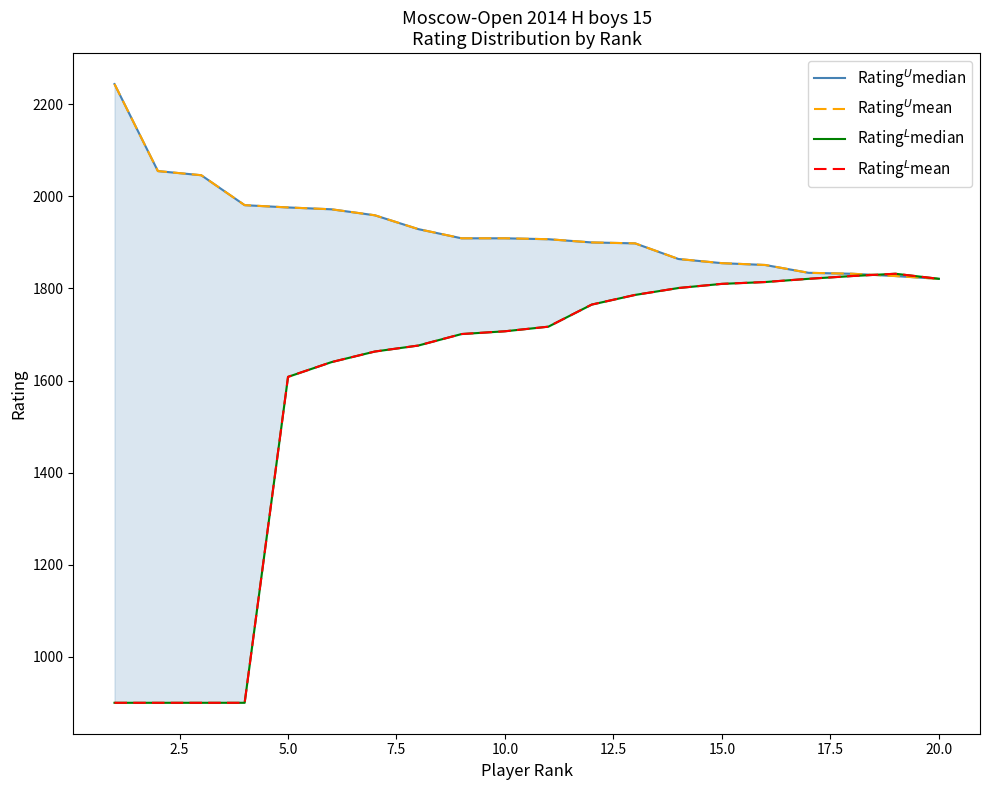

What is the sum of all Rating$^L$mean values?

31589